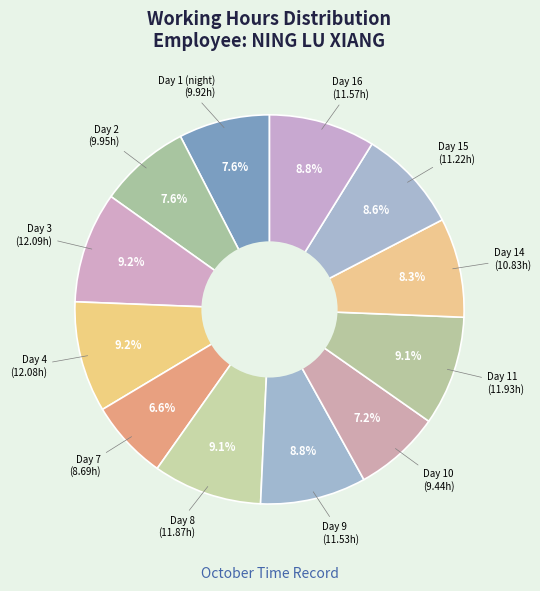

How many slices are in this pie chart?

12